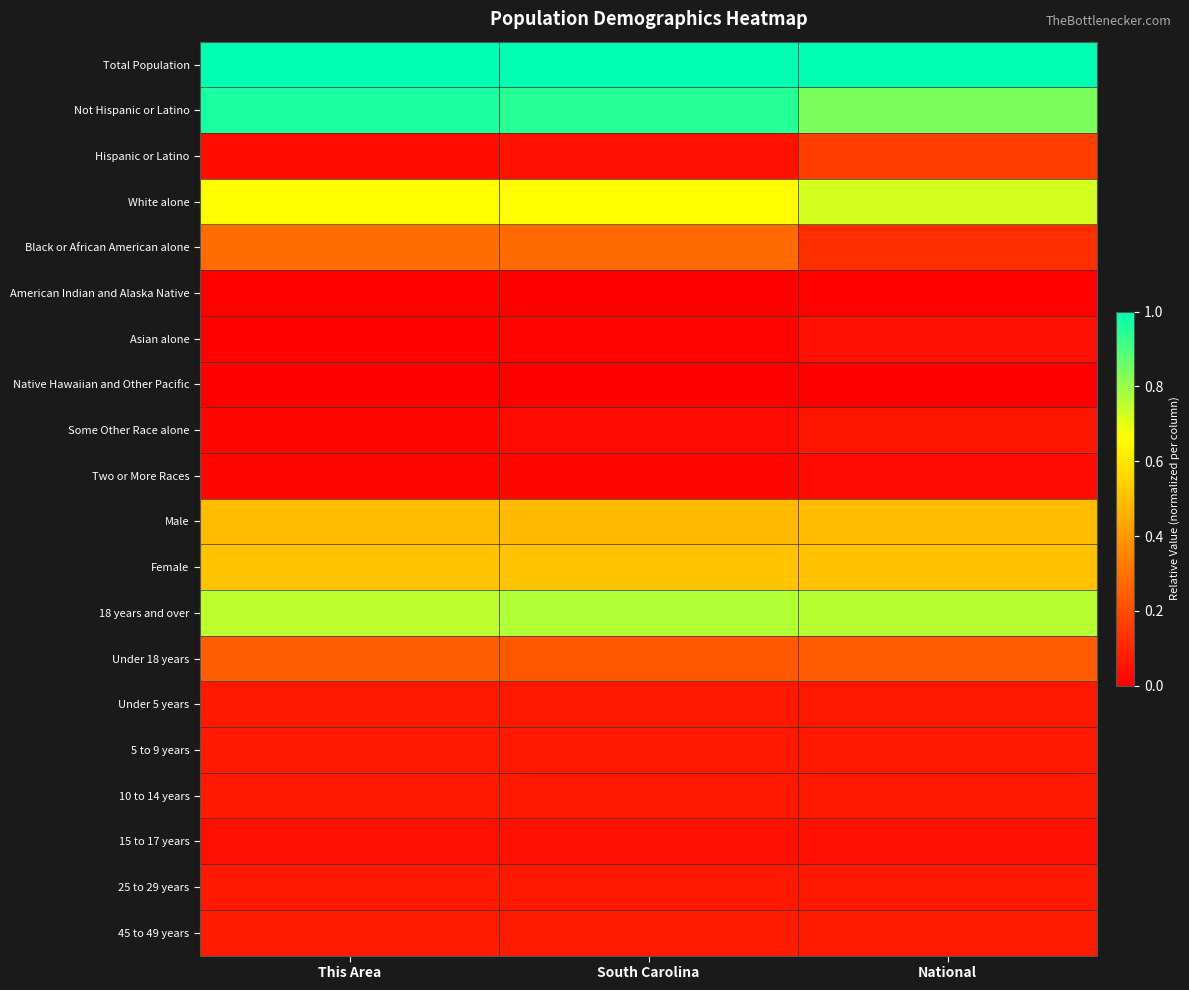

Which has a higher value, South Carolina or National?

South Carolina